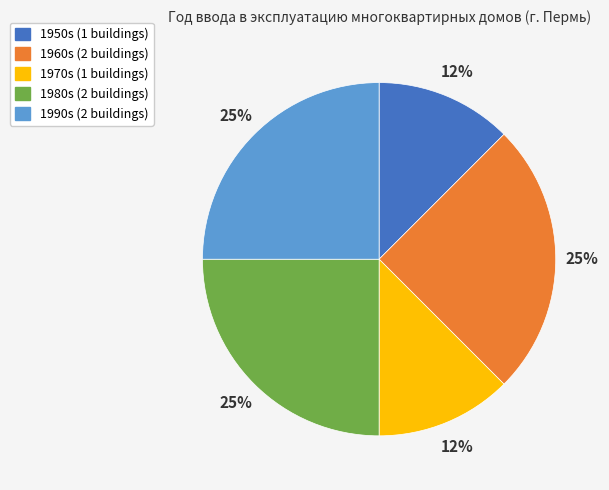

Is there any slice that represents more than half of the pie?

No